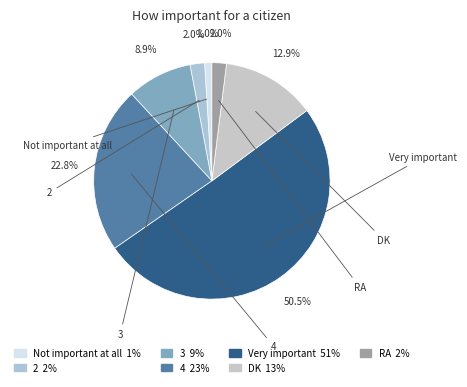

Which slice is the smallest?

Not important at all